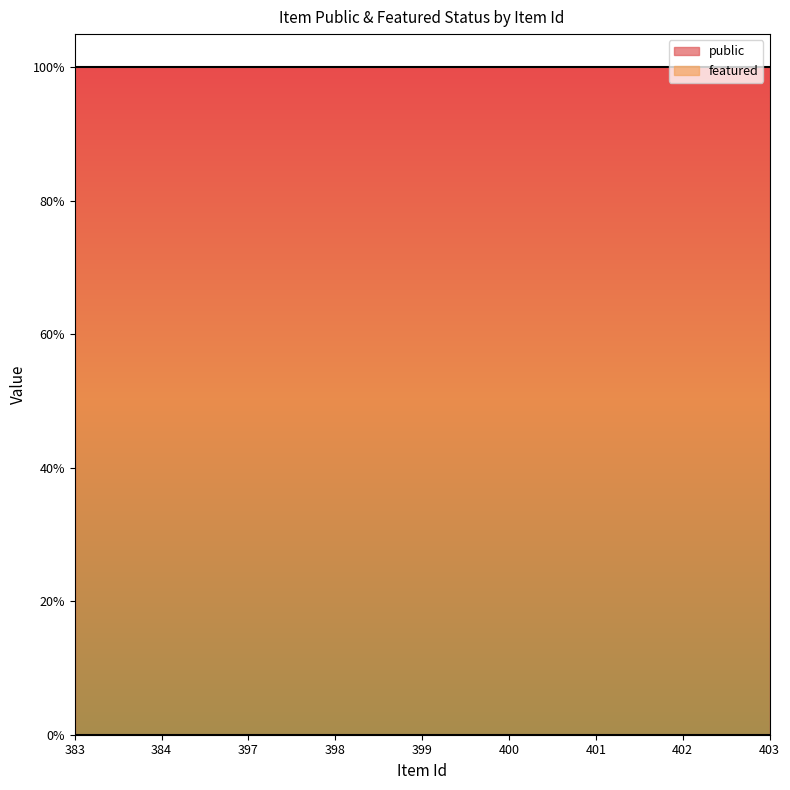

At which label does public reach its minimum?

383